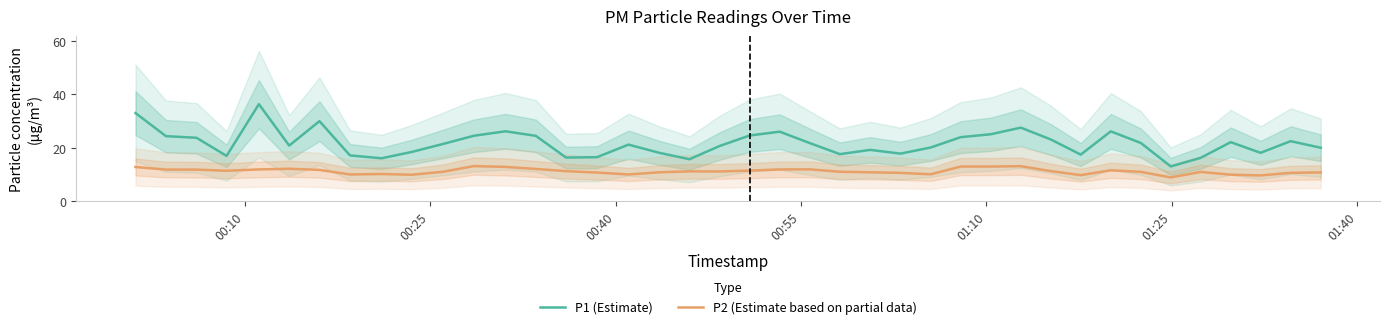

True or false: P1 (Estimate) has more than 2 interior local peaks.

True